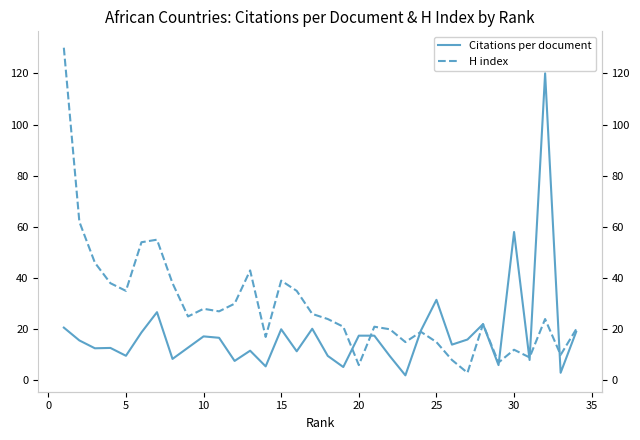

Reading left to right, what are all the values shown in this chart?

Citations per document: 20.6	15.6	12.6	12.7	9.6	18.8	26.7	8.4	12.8	17.2	16.7	7.6	11.6	5.5	20.0	11.4	20.2	9.6	5.2	17.5	17.5	9.5	2.0	19.5	31.5	14.0	16.0	22.0	6.0	58.0	8.0	120.0	3.0	19.0
H index: 130.0	62.0	46.0	38.0	35.0	54.0	55.0	38.0	25.0	28.0	27.0	30.0	43.0	17.0	39.0	35.0	26.0	24.0	21.0	6.0	21.0	20.0	15.0	19.0	15.0	8.0	3.0	22.0	7.0	12.0	9.0	24.0	10.0	20.0